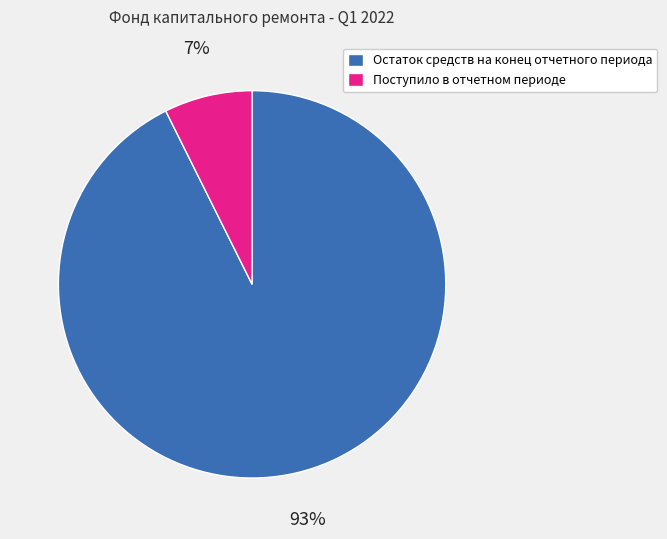

Does Поступило в отчетном периоде account for over 50% of the chart?

No